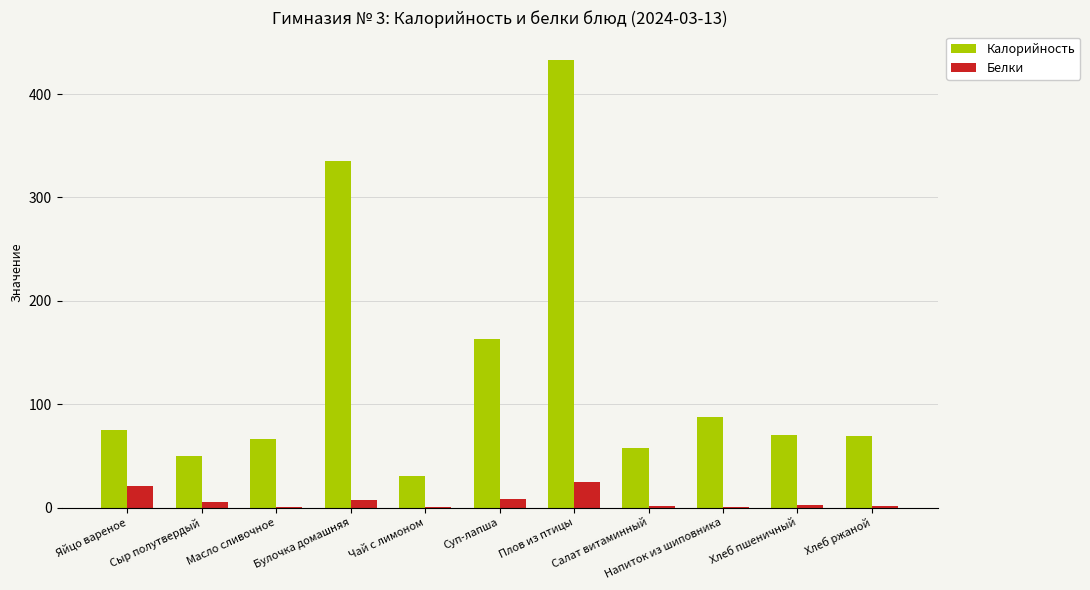

How many data points does each series have?

11